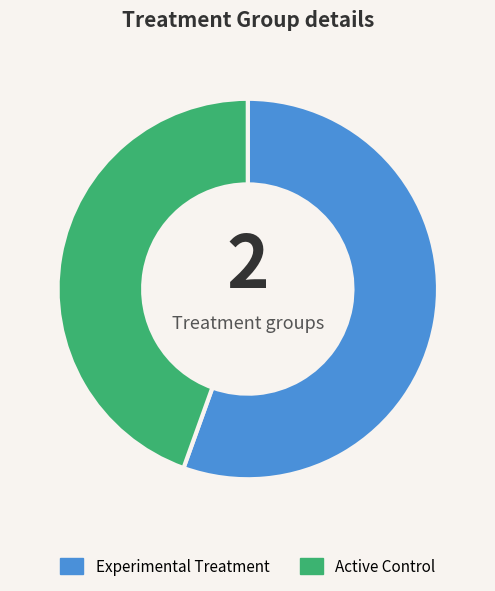

Combined, do Experimental Treatment and Active Control account for over 50%?

Yes